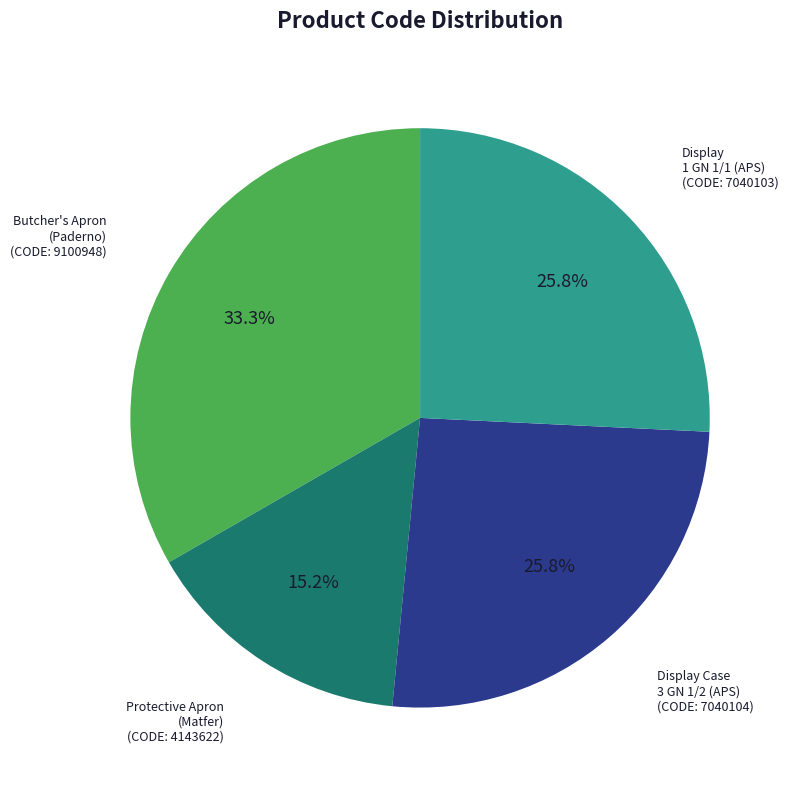

To the nearest percent, what is the average slice percentage?

25%